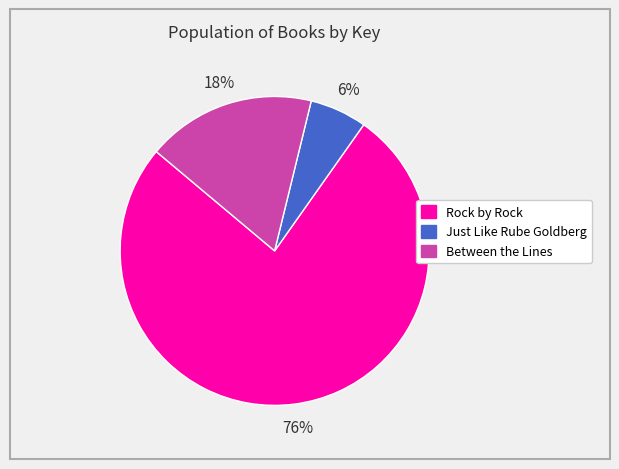

Is it true that Rock by Rock is 91% of the pie?

False